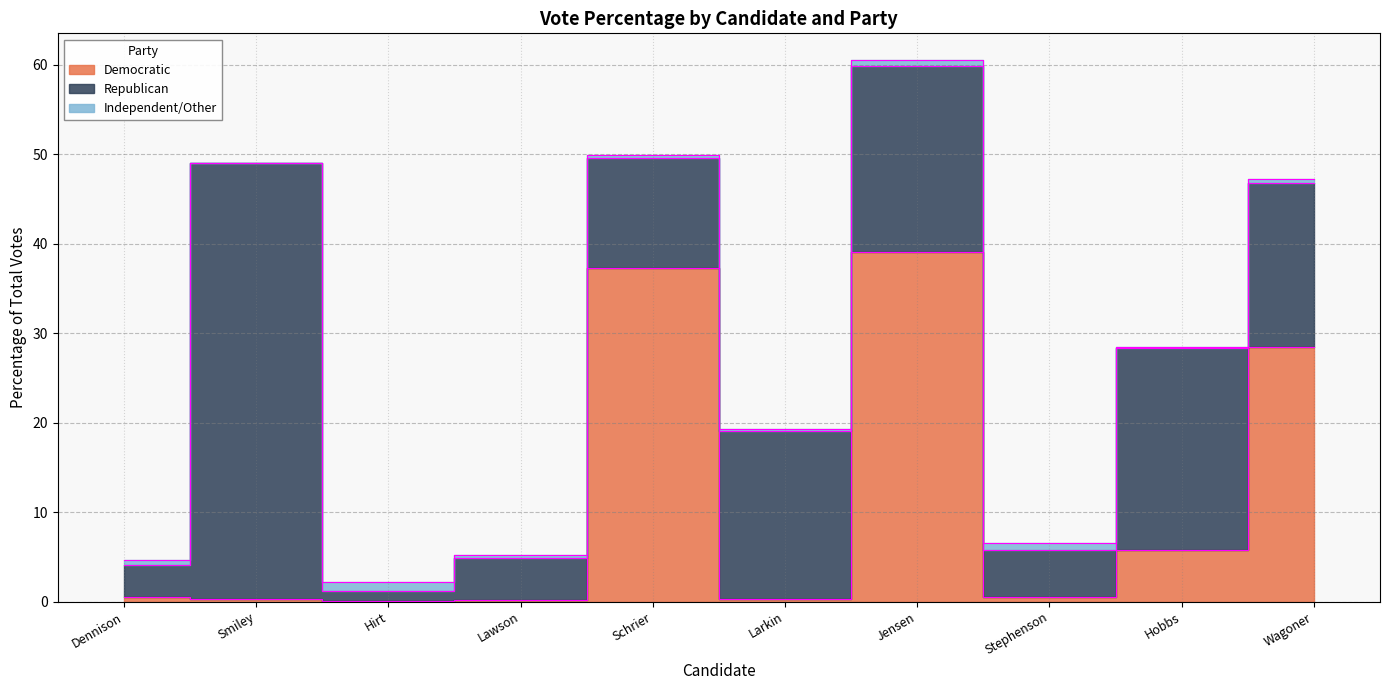

At Dennison, list the series in order from smallest to largest.

Democratic, Independent/Other, Republican